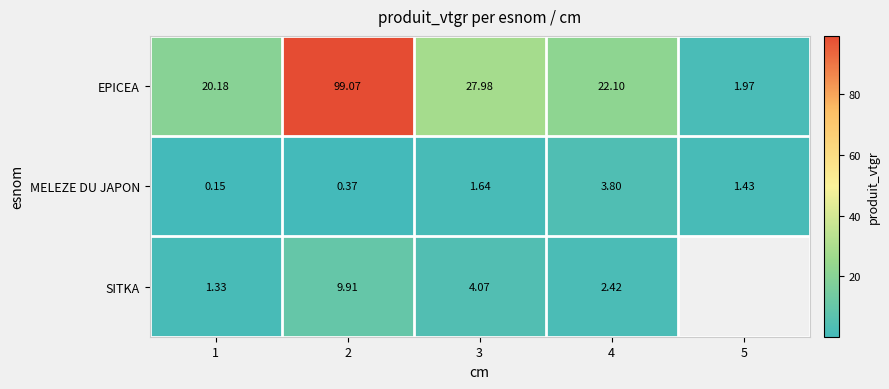

How many series are shown in this chart?

3